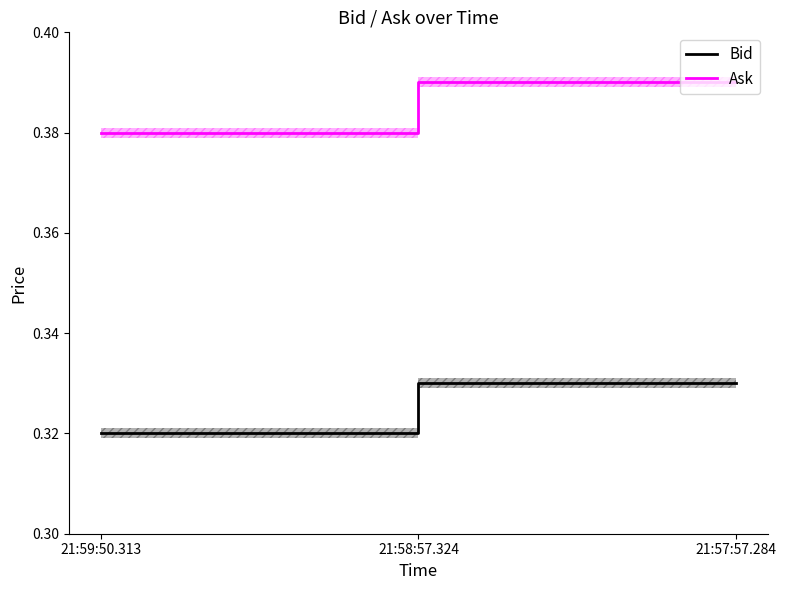

At which category does the chart reach its peak across all series?

21:58:57.324